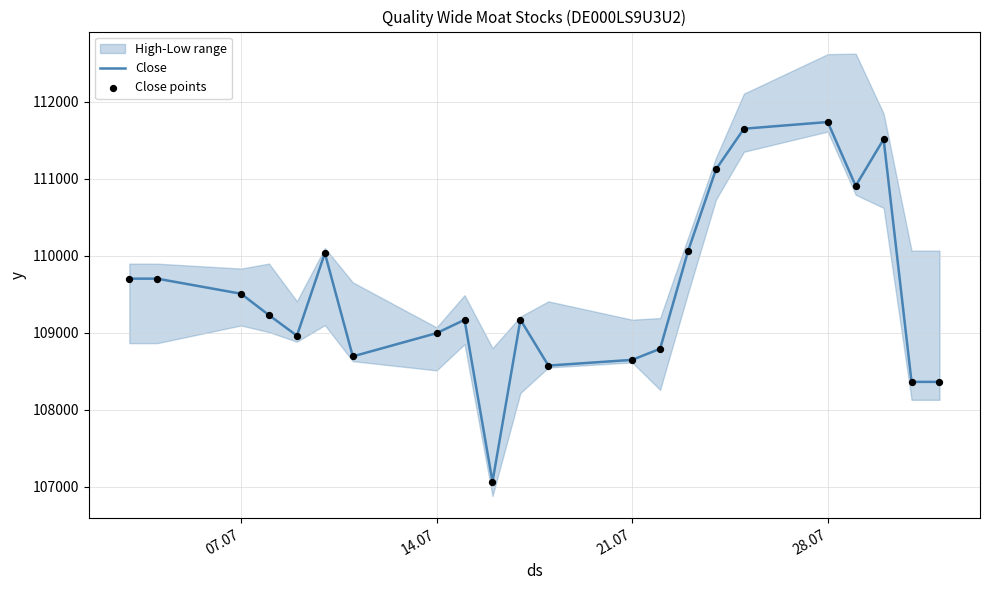

At how many categories does at least one series exceed 108048?

21